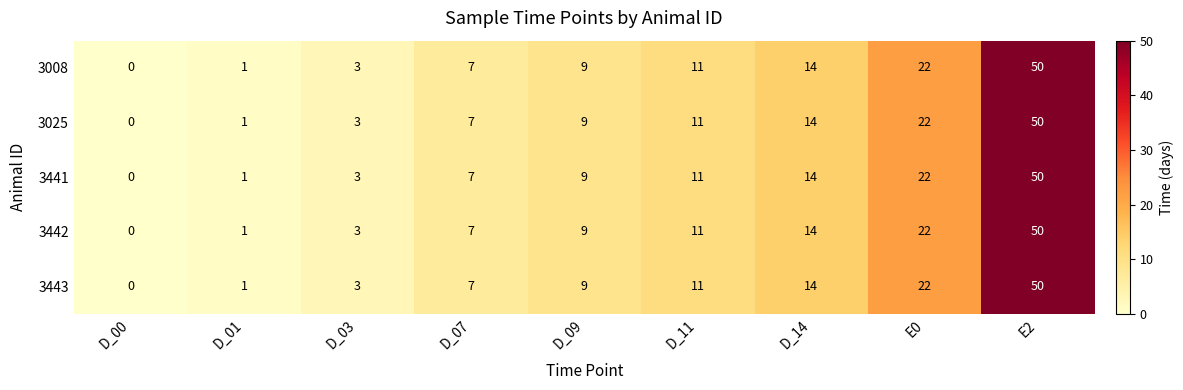

At how many categories does at least one series exceed 30?

1